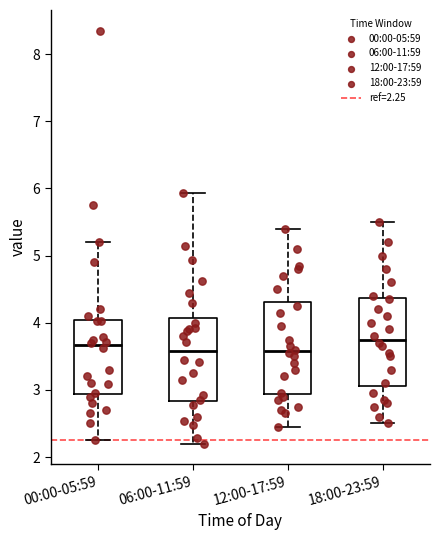

Reading left to right, read every box against the y-axis: the position of its median line, the range the box covers, and the ends of its whiskers. The values are not printed on the chart, so give them approximately, as read against the axis.

00:00-05:59: median 3.7, box 2.9 to 4.0, whiskers 2.3 to 5.2
06:00-11:59: median 3.6, box 2.8 to 4.1, whiskers 2.2 to 5.9
12:00-17:59: median 3.6, box 2.9 to 4.3, whiskers 2.5 to 5.4
18:00-23:59: median 3.8, box 3.1 to 4.4, whiskers 2.5 to 5.5